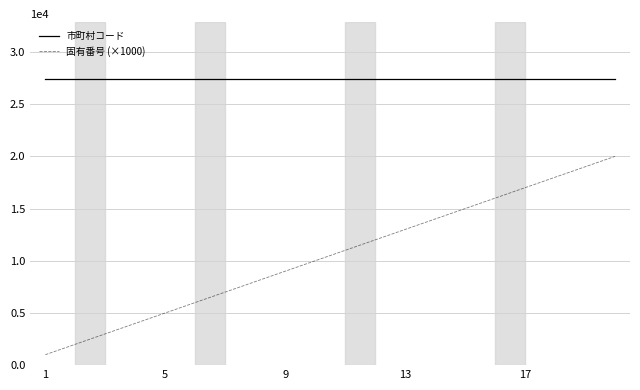

Reading left to right, what are all the values shown in this chart?

市町村コード: 27382	27382	27382	27382	27382	27382	27382	27382	27382	27382	27382	27382	27382	27382	27382	27382	27382	27382	27382	27382
固有番号 (×1000): 1000	2000	3000	4000	5000	6000	7000	8000	9000	10000	11000	12000	13000	14000	15000	16000	17000	18000	19000	20000